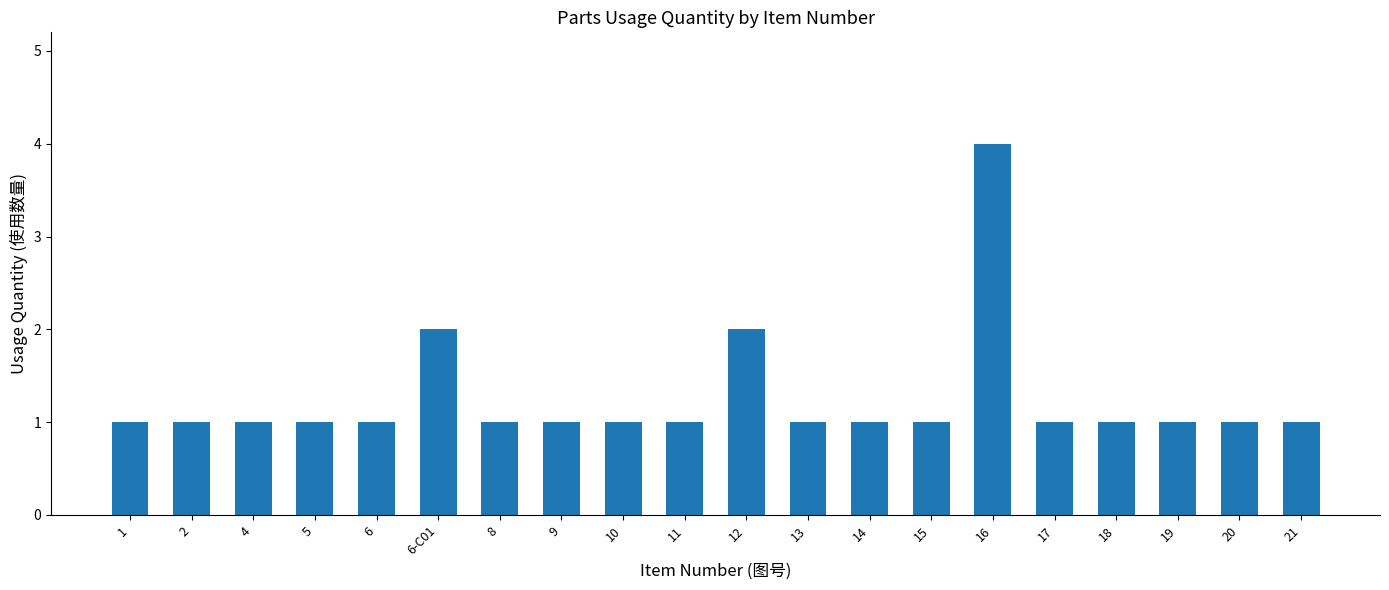

What is the value of the 3rd bar from the left?

1